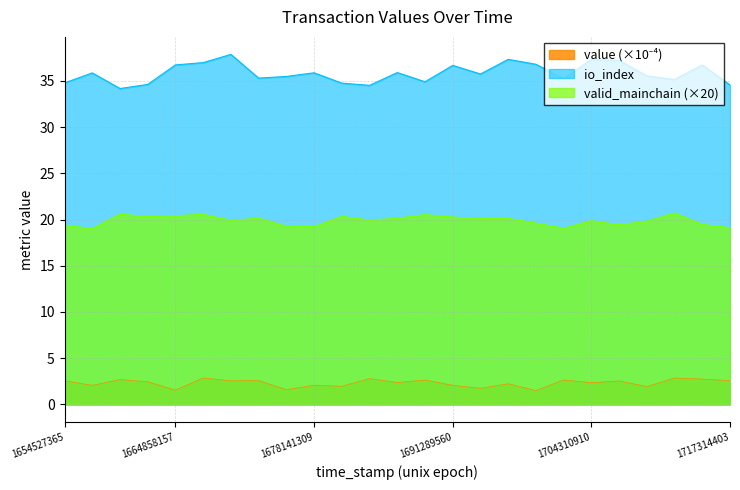

Does the chart display data point markers on the line(s)?

No